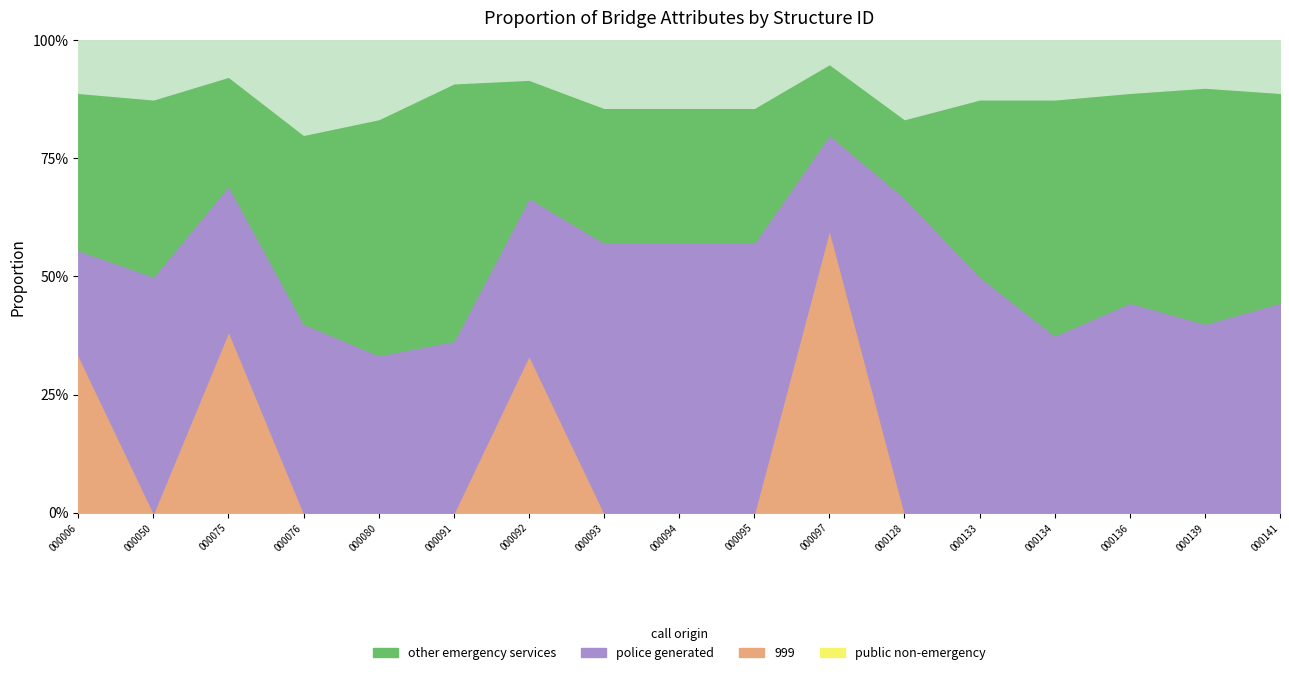

Does the chart have visible grid lines?

Yes